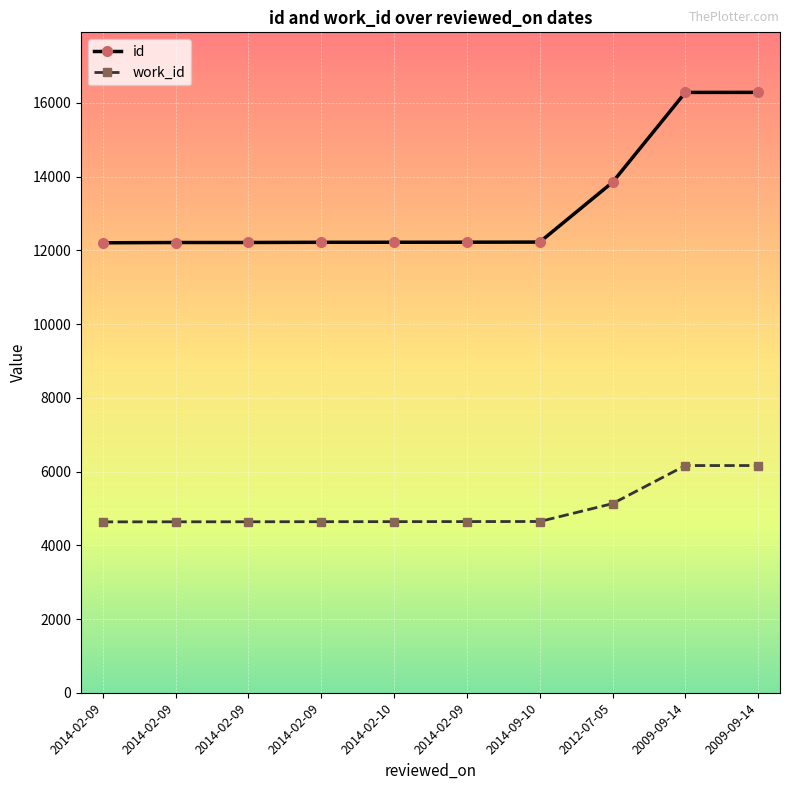

Which series has the largest range (max minus min)?

id